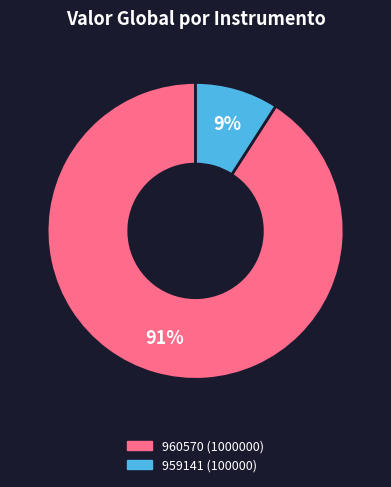

The 959141 slice represents 1% of the pie. True or false?

False